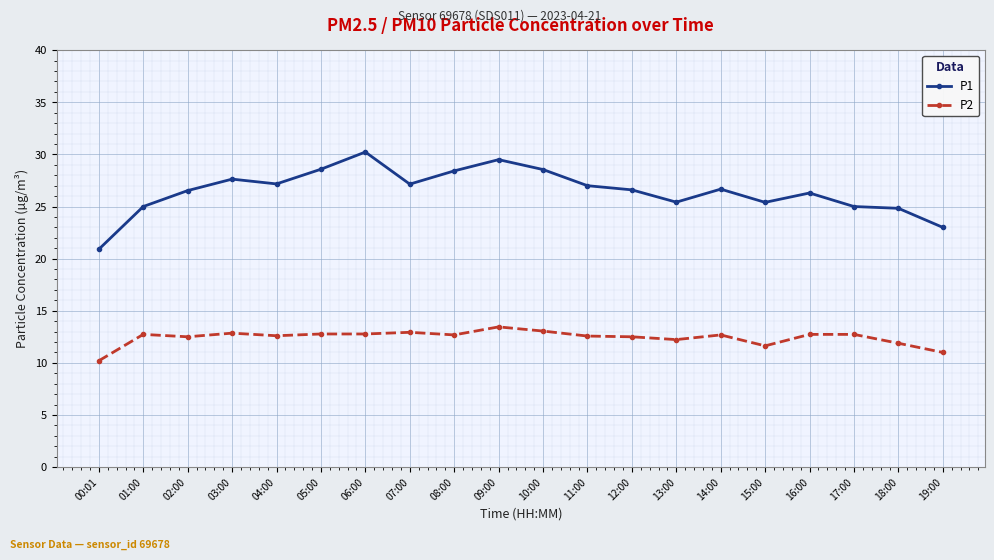

What is the label of the 2nd point from the left?

01:00